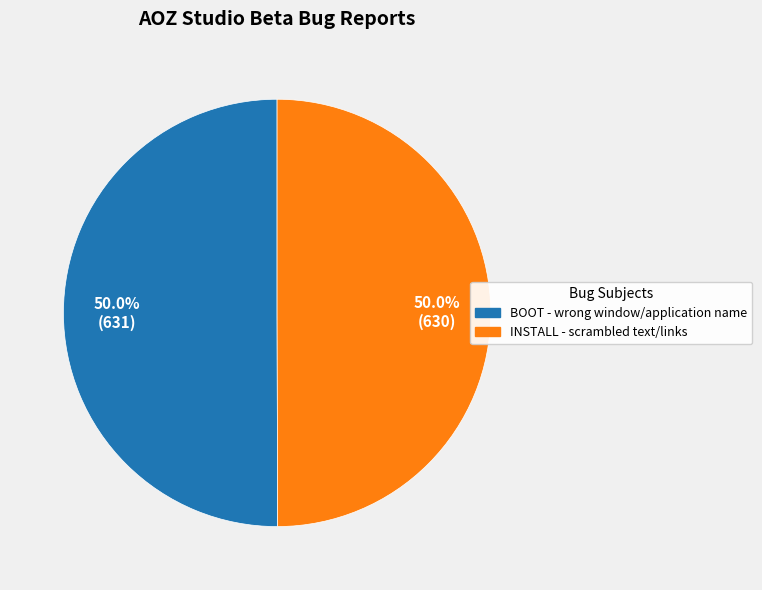

Combined, do BOOT - wrong window/application name and INSTALL - scrambled text/links account for over 50%?

Yes